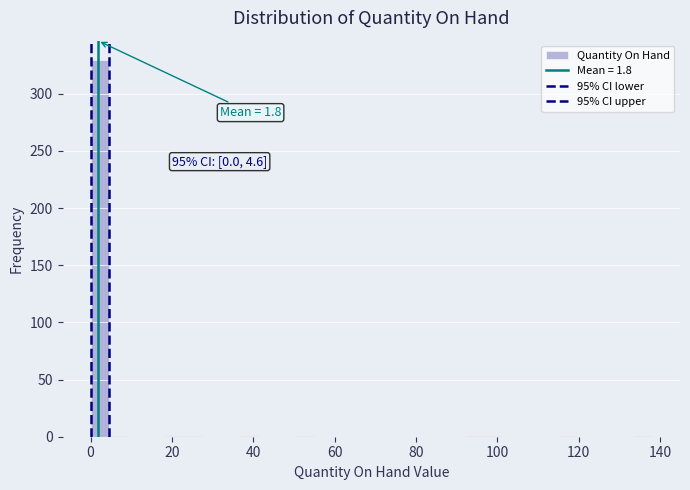

Around what value on the x-axis is the tallest bar? Give the approximate position of its centre, as read against the axis.

2